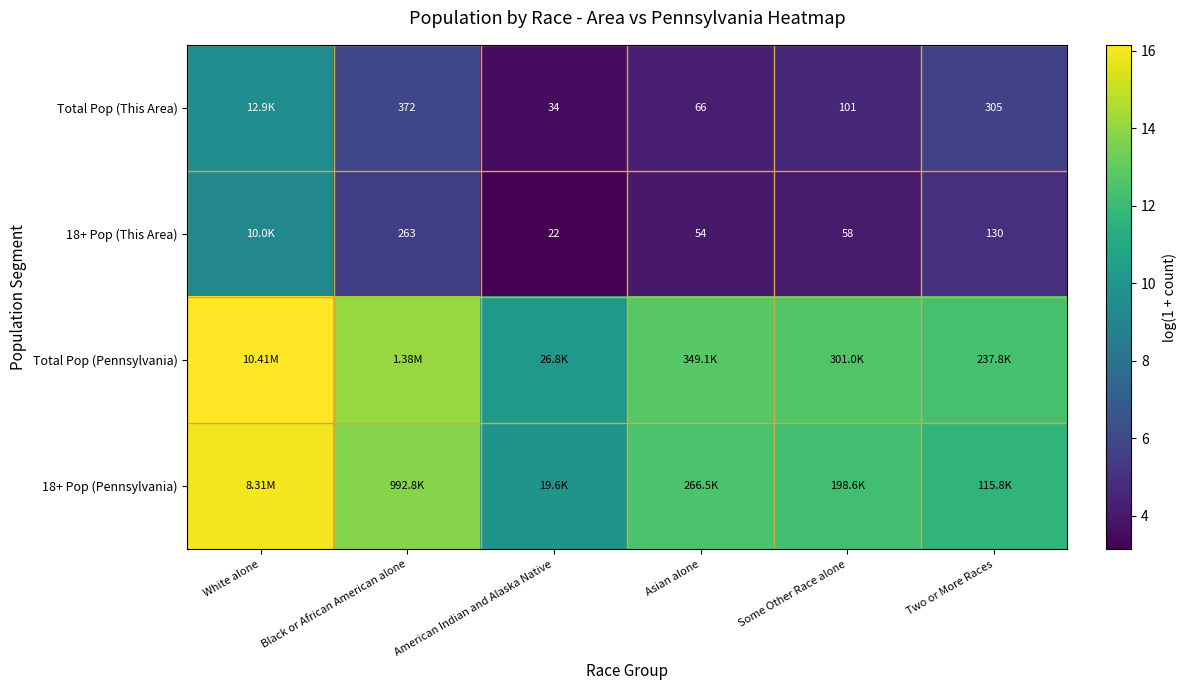

Where does the Total Pop (This Area) series first go above 5?

White alone